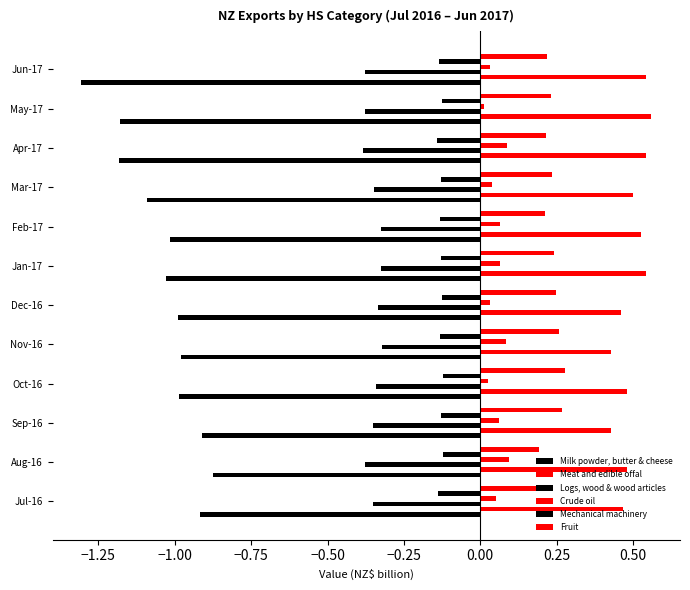

How many data points does each series have?

12